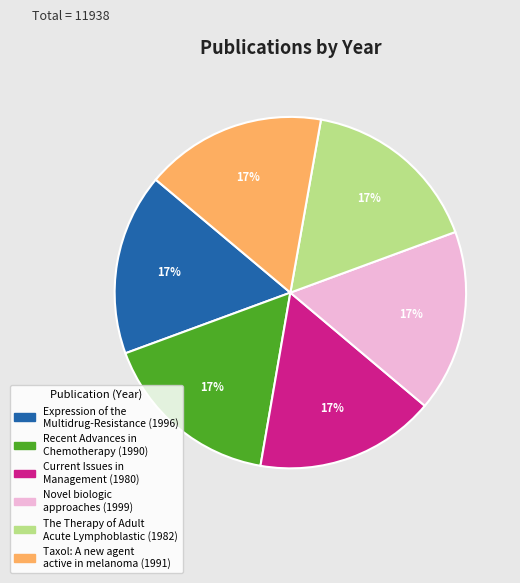

Approximately how many times larger is the value at Expression of the Multidrug-Resistance compared to The Therapy of Adult Acute Lymphoblastic?

1.0